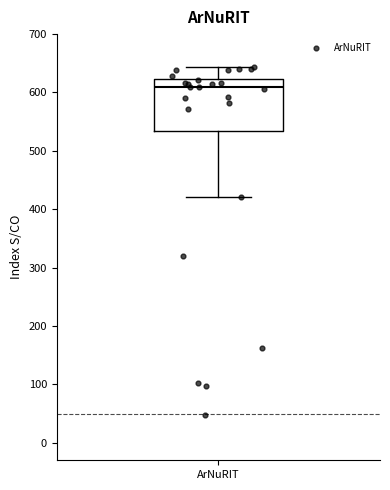

Transcribe this box plot: give where the median line is, the range the box spans, and where the two whiskers end, as read against the y-axis. The values are not printed on the chart, so give them approximately, as read against the axis.

median 610, box 530 to 620, whiskers 420 to 640